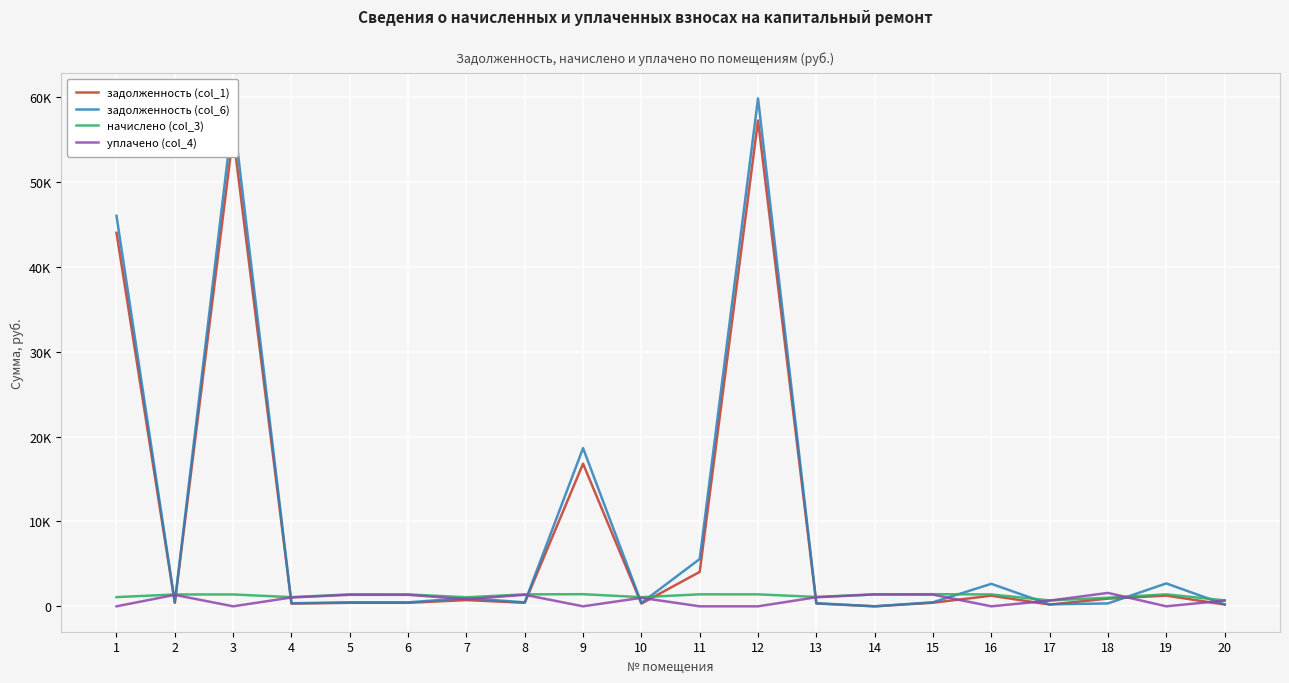

Is this an area chart (filled region under the line)?

No